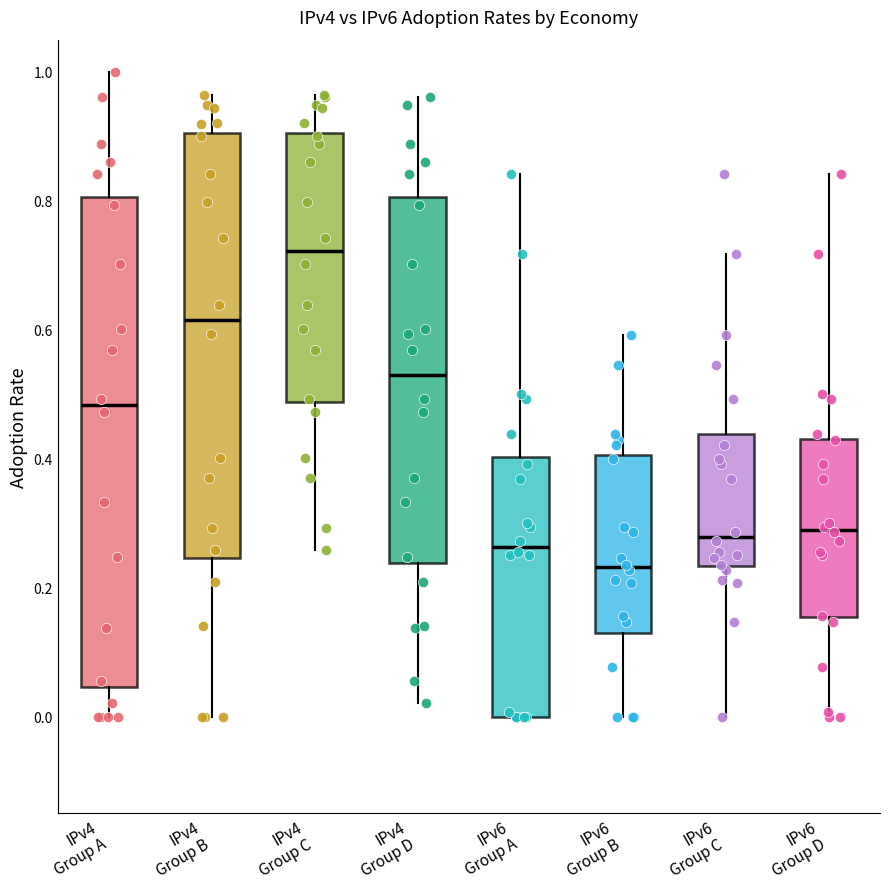

Which box's median line is the lowest?

IPv6 Group B